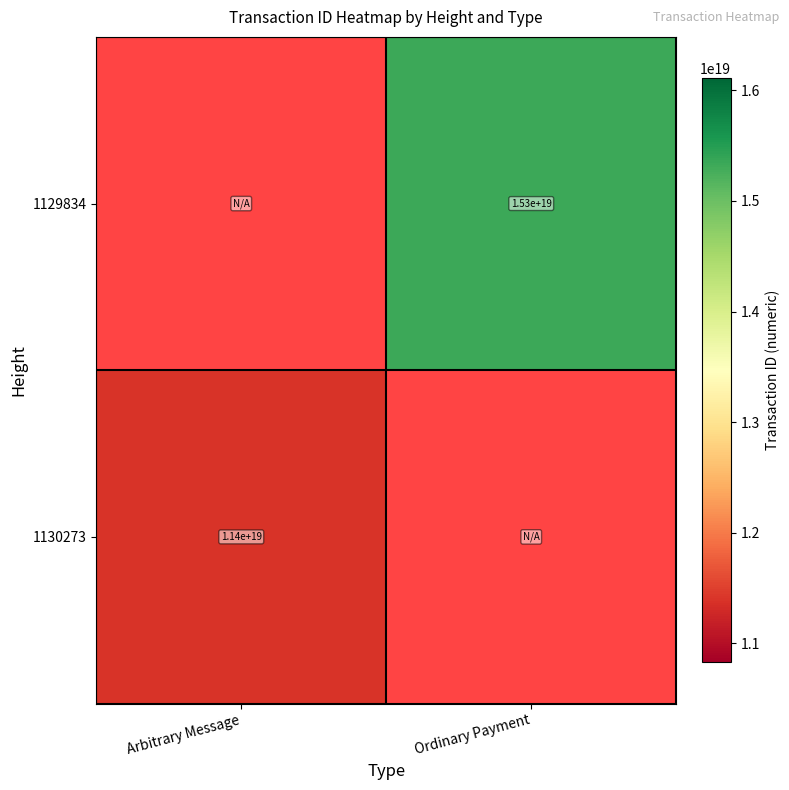

The 1130273 series shows 6192725403677280256 at Arbitrary Message. True or false?

False